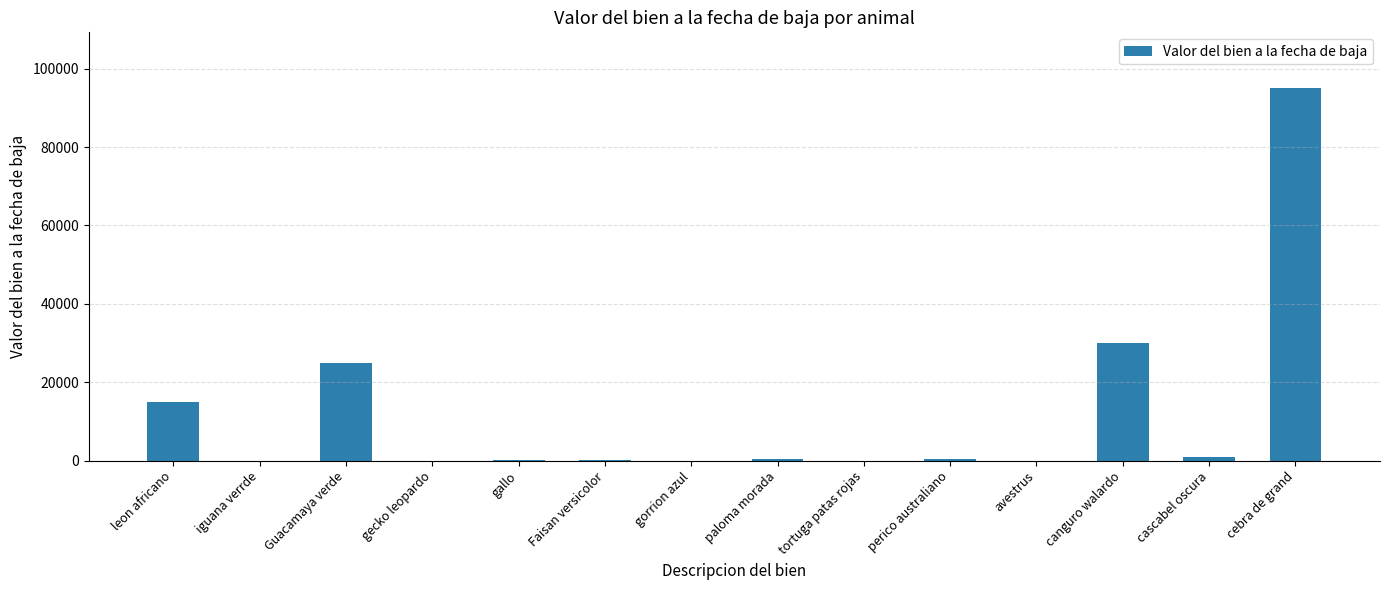

What is the sum of all values?

167350